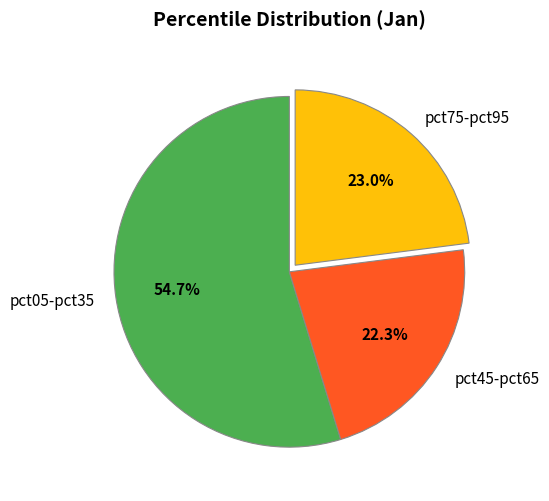

To the nearest percent, what is the average slice percentage?

33%